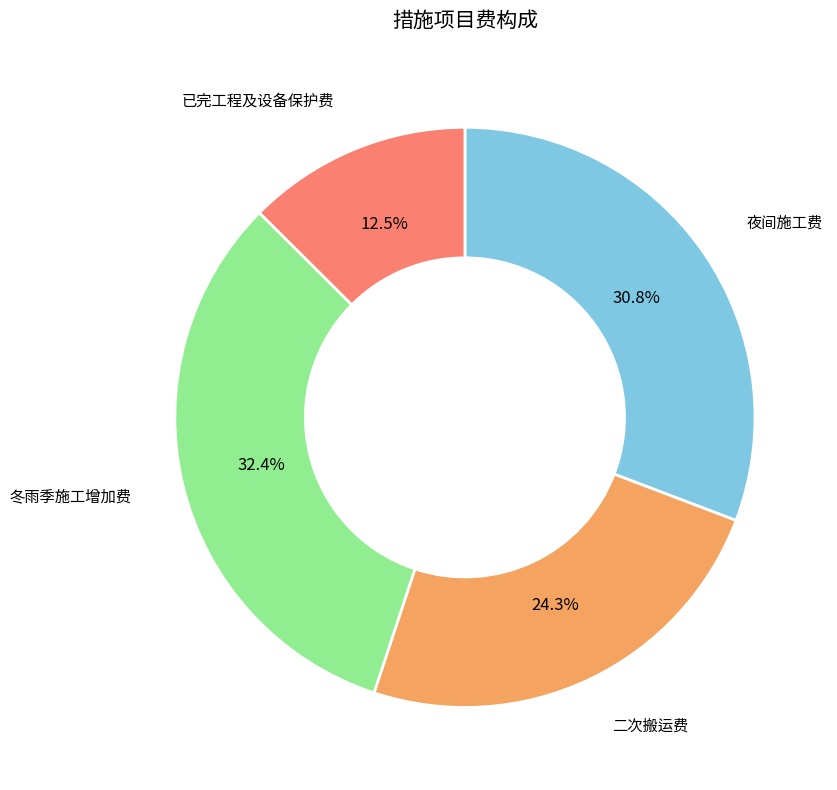

What percentage is NOT represented by 夜间施工费?

69.2%